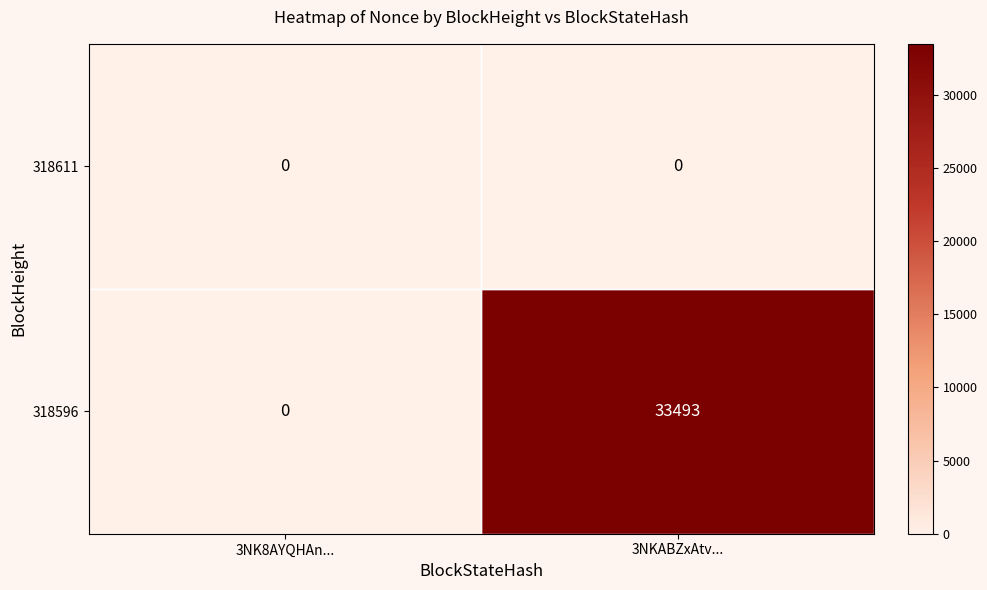

Is it true that 318596 equals 11467 at 3NK8AYQHAn...?

False